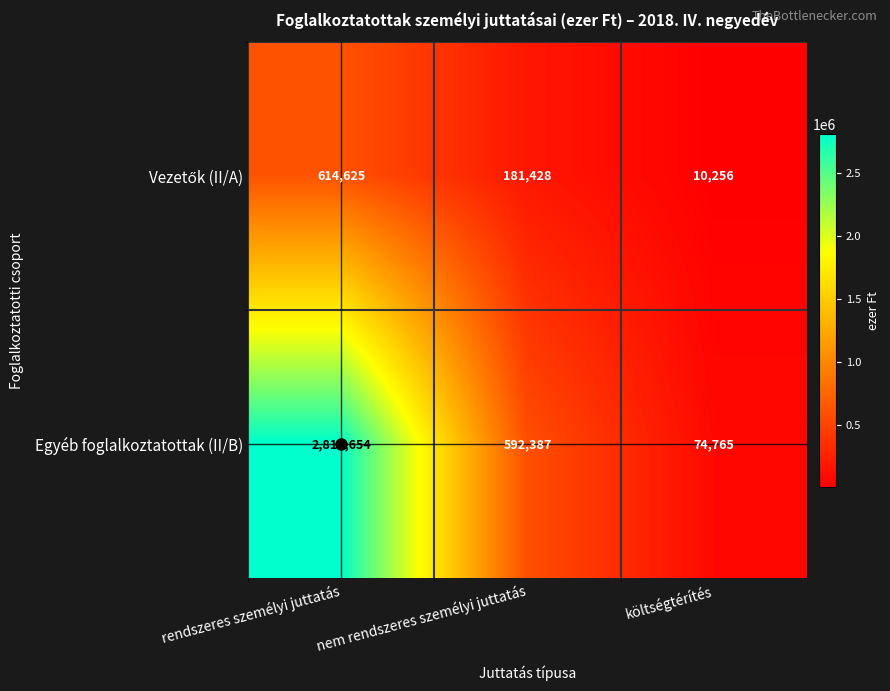

At how many categories does at least one series exceed 2619204?

1